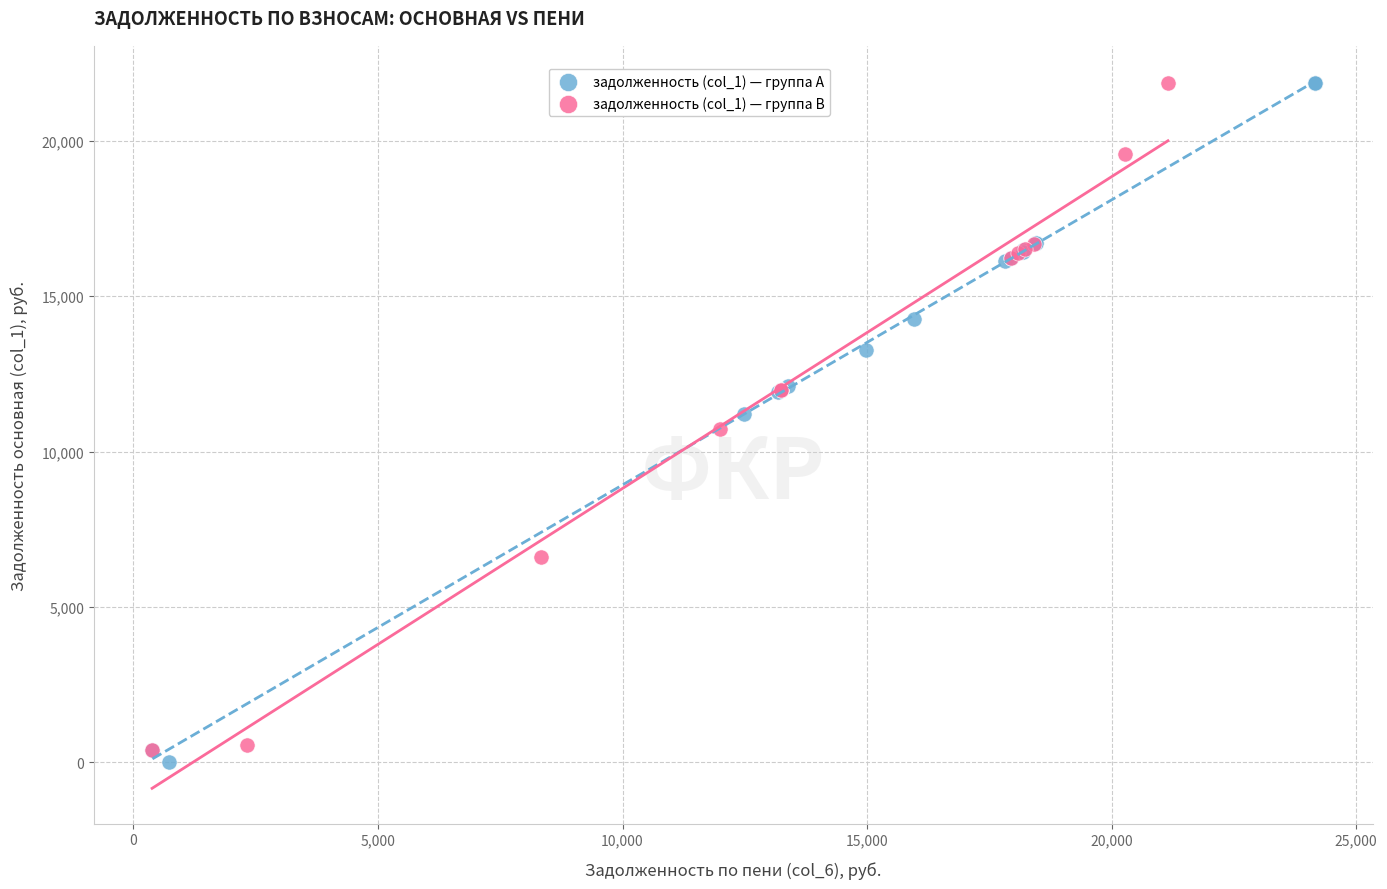

Which series has the widest spread of Y values?

задолженность (col_1) — группа A